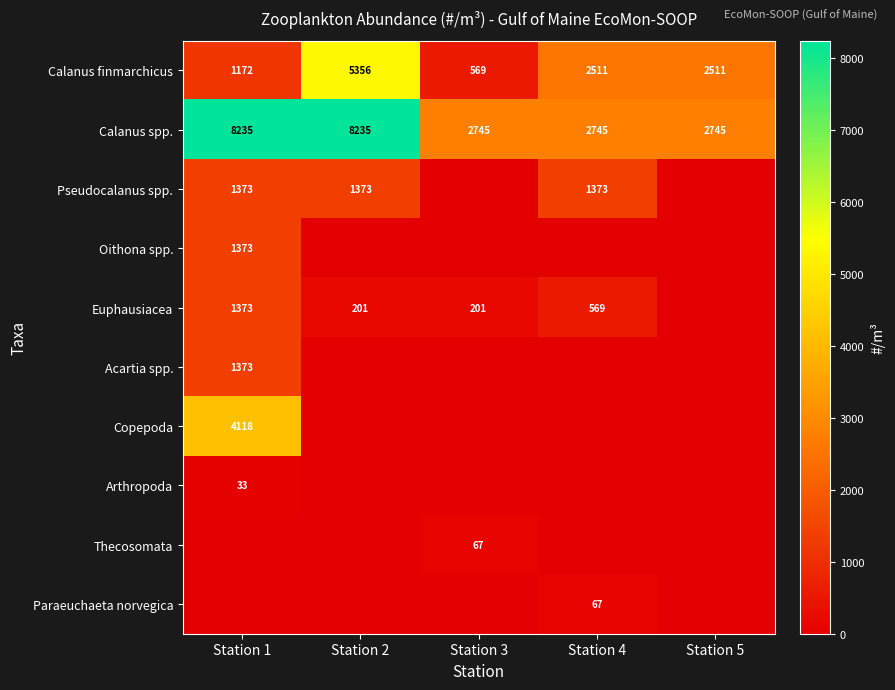

At how many categories does at least one series exceed 5987?

2